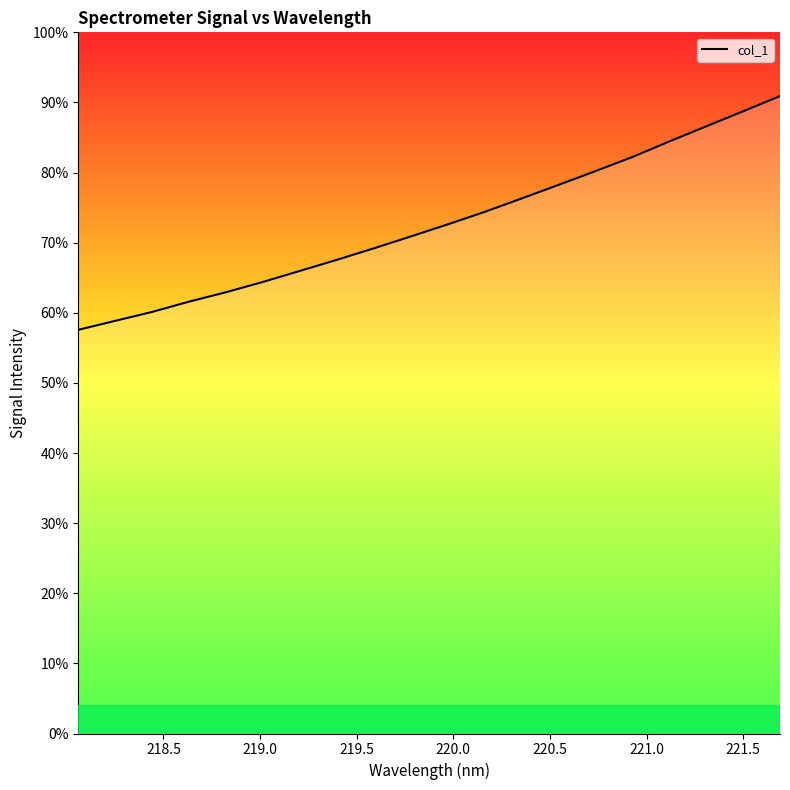

Does the chart display data point markers on the line(s)?

No